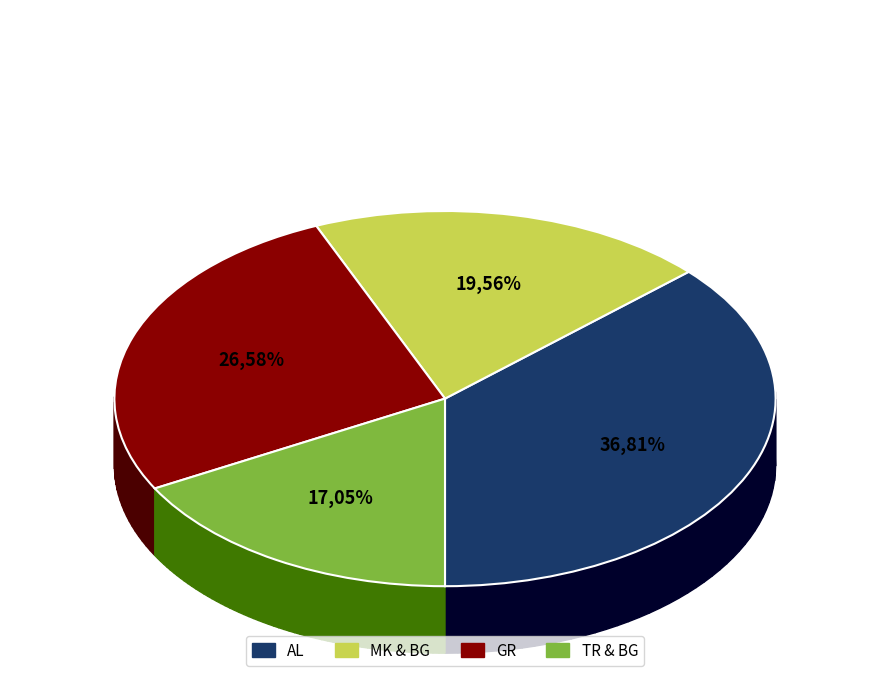

Does AL_GR_CO_00001 represent more than half of the total?

No